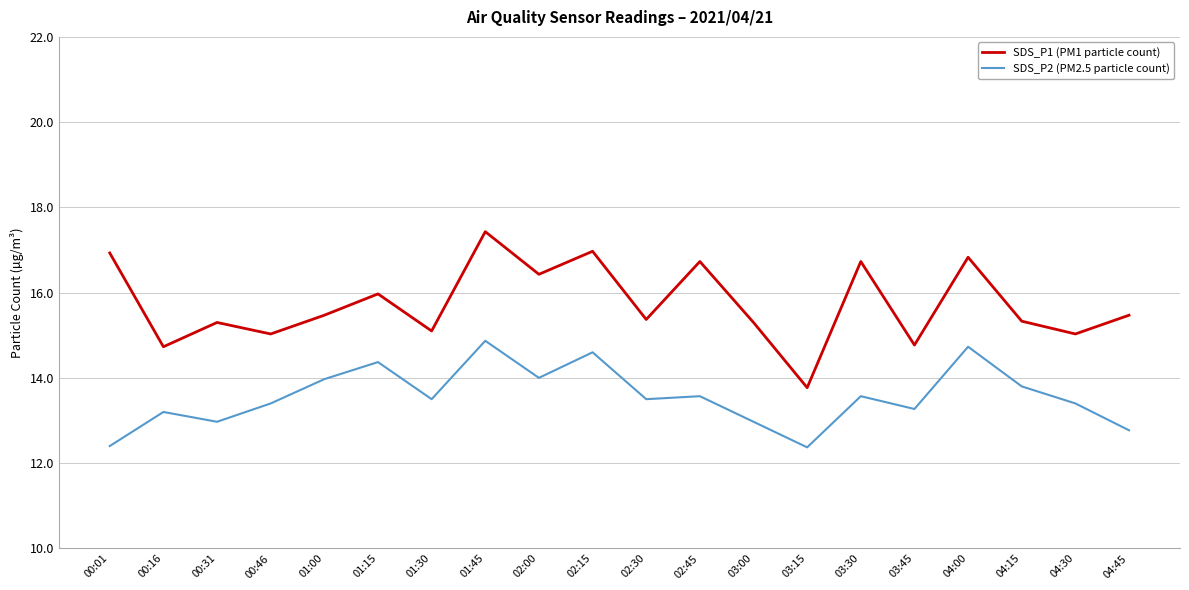

What position from the right is 03:30?

6